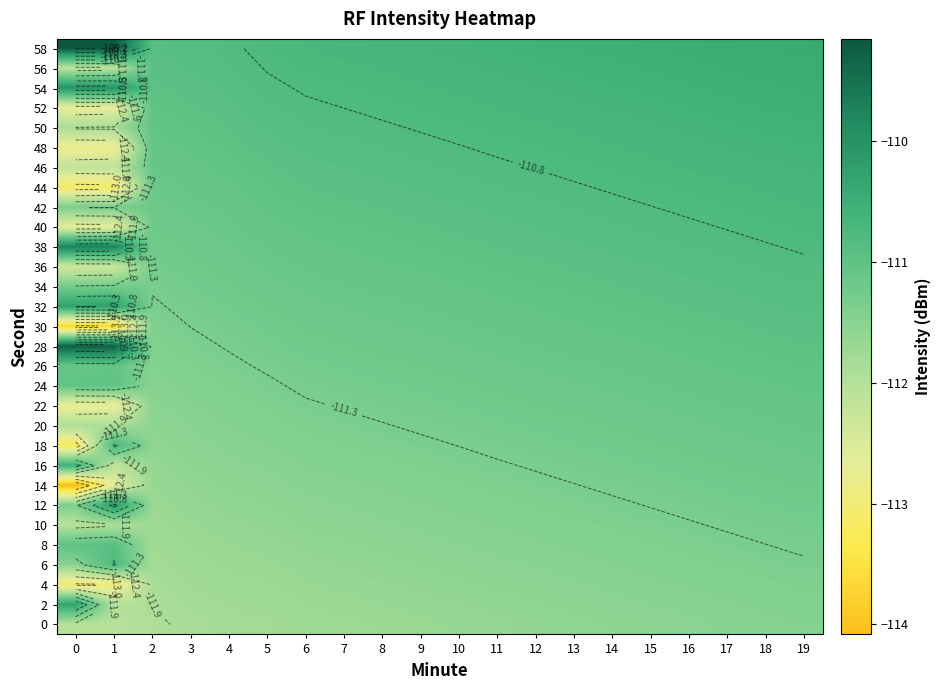

What is the maximum value for 40?

-110.7